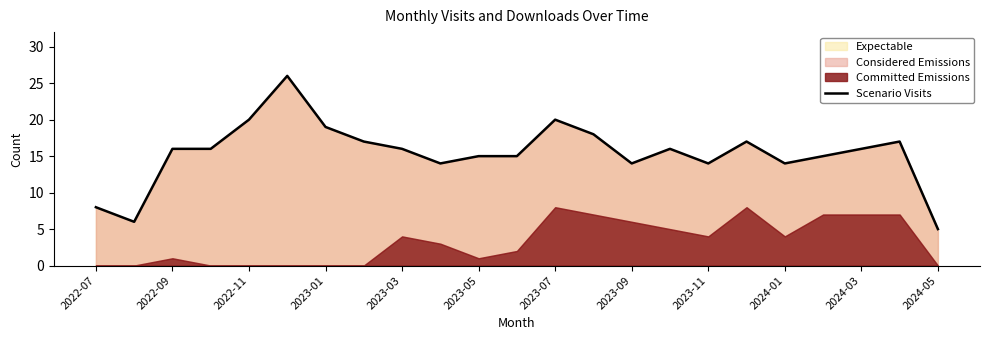

Which category has the lowest value in the Expectable series?

2024-05